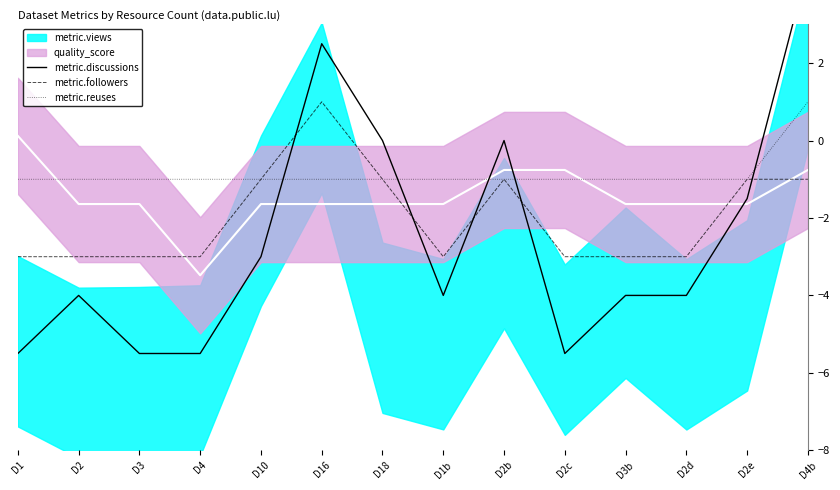

Where is the first local minimum for metric.followers?

D1b